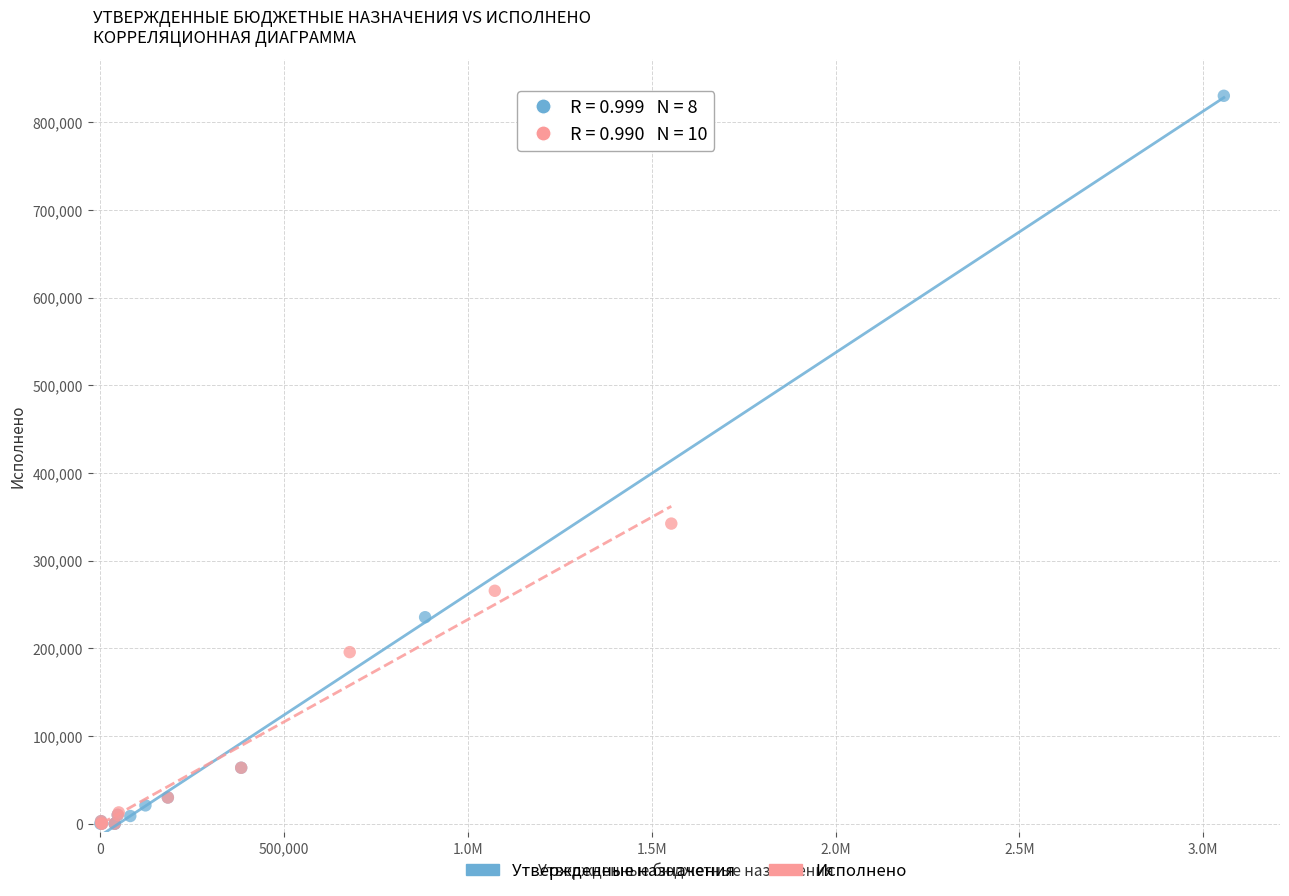

Which series contains the highest Y value?

Утвержденные назначения